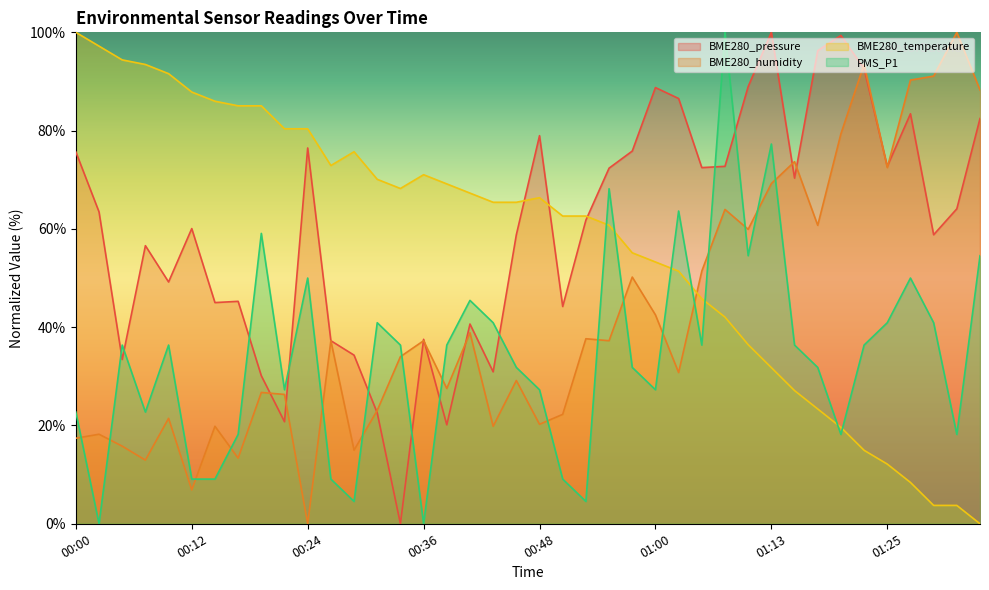

List the series in order of their peak value, lowest first.

BME280_pressure, BME280_humidity, BME280_temperature, PMS_P1